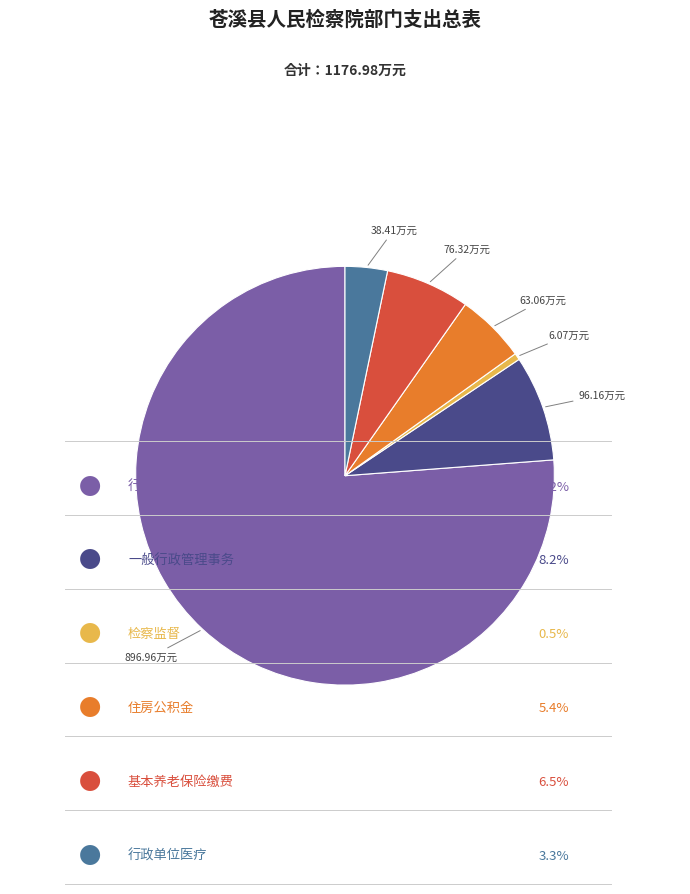

Does any single category account for the majority?

Yes